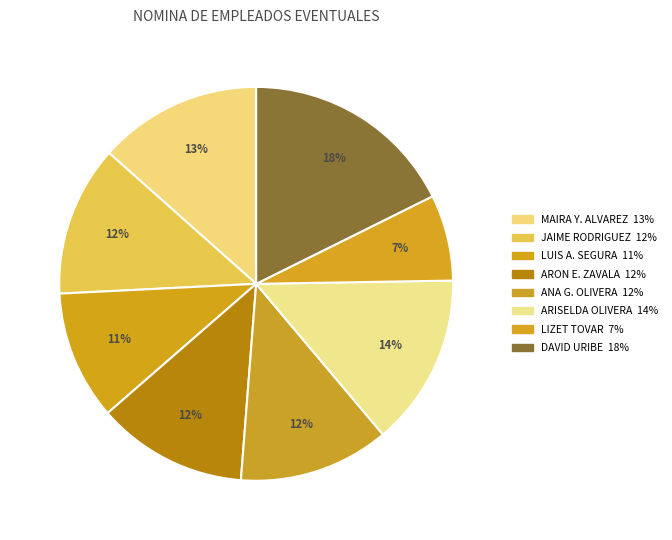

Count the number of slices in the pie.

8